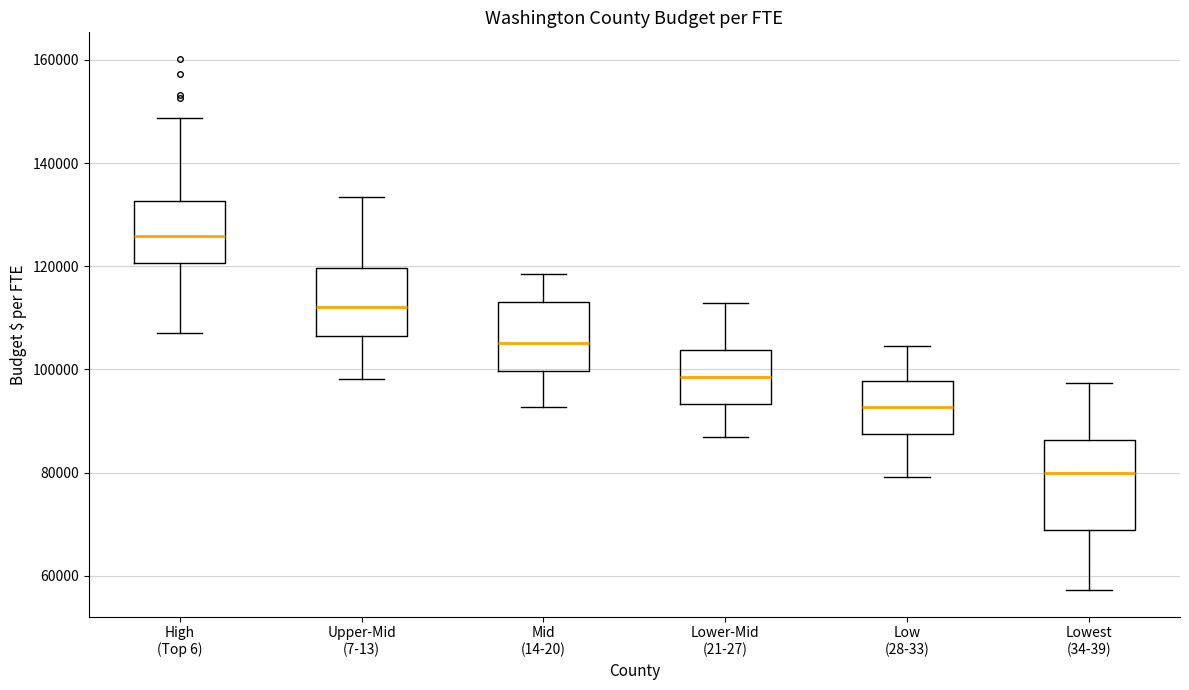

Which box is the tallest, from its lower edge to its upper edge?

Lowest (34-39)